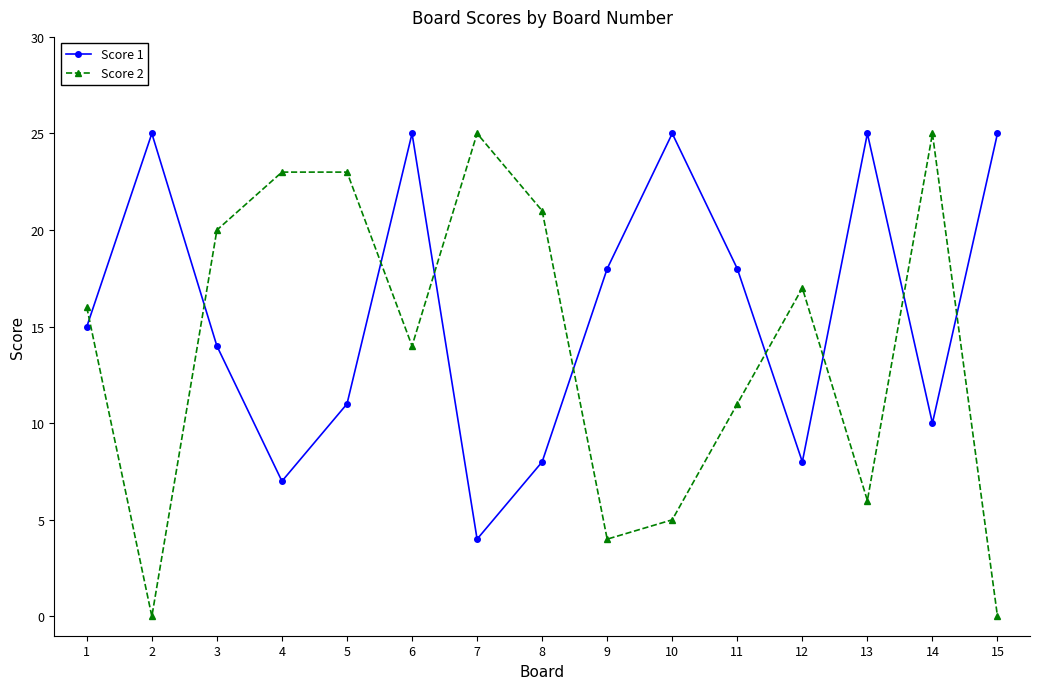

What is the greatest value displayed?

25